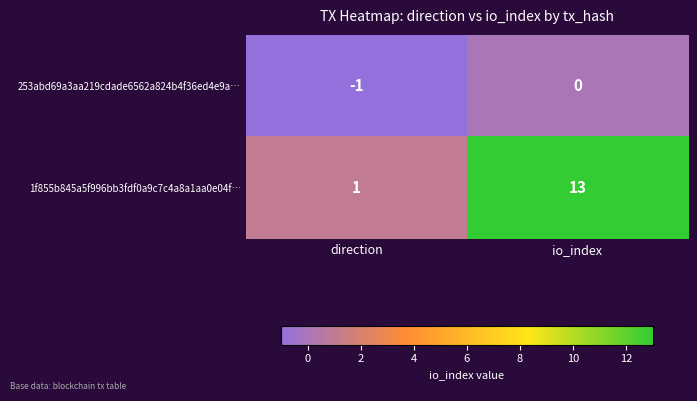

Which series has the largest total across all categories?

1f855b845a5f996bb3fdf0a9c7c4a8a1aa0e04f…